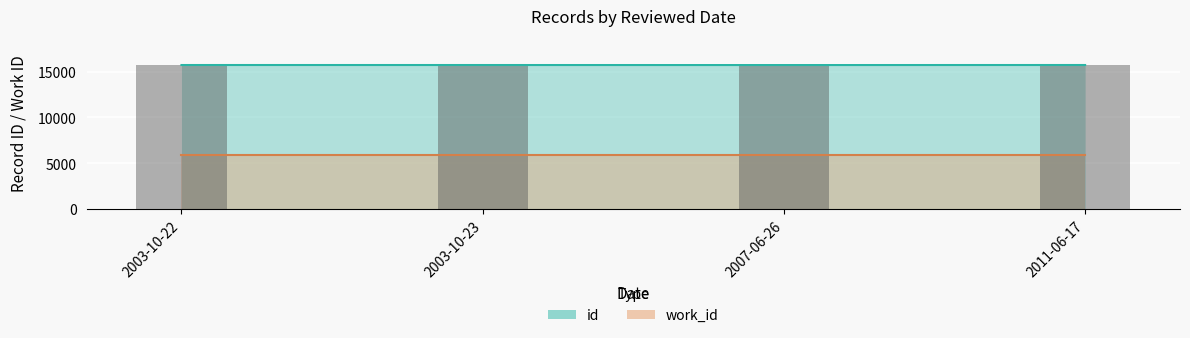

How many data points are less than 15711?

2